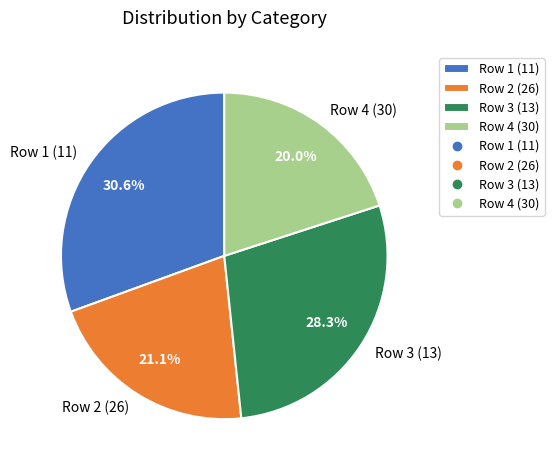

Rank the categories by value from lowest to highest.

Row 4 (30), Row 2 (26), Row 3 (13), Row 1 (11)